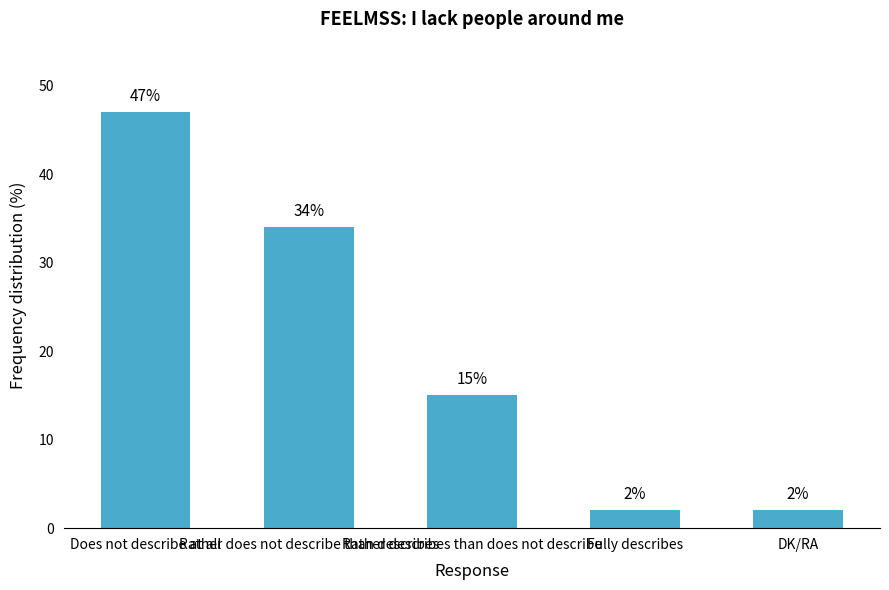

How many categories are shown in the chart?

5